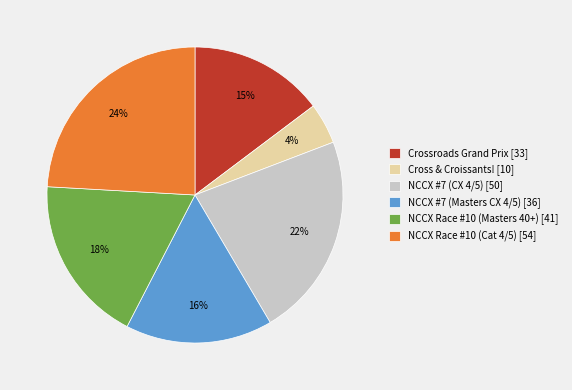

Which has a higher value, NCCX #7 (CX 4/5) or Crossroads Grand Prix?

NCCX #7 (CX 4/5)